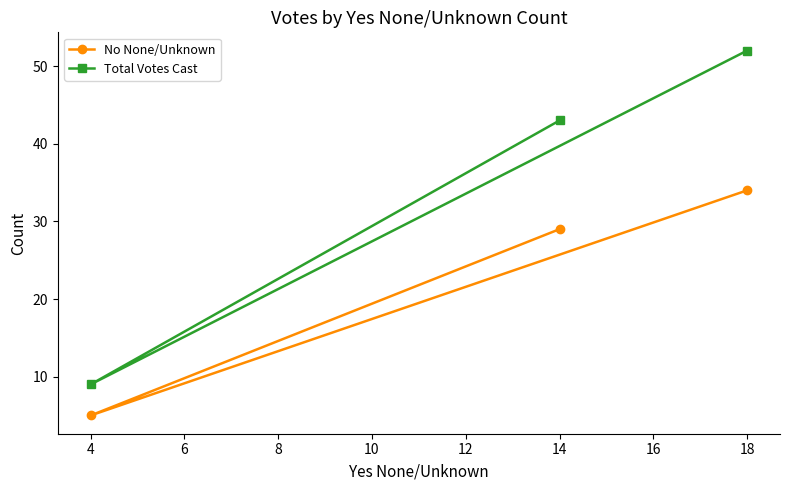

Is the value of No None/Unknown at 18 greater than the value of Total Votes Cast at 4?

Yes